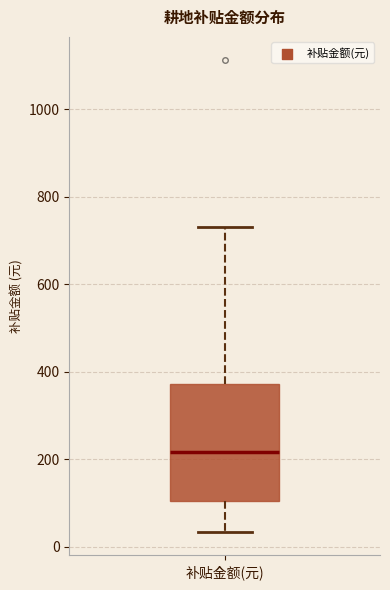

Read this box plot against the y-axis: the position of the median line, the range covered by the box, and the ends of both whiskers. The values are not printed on the chart, so give them approximately, as read against the axis.

median 220, box 100 to 380, whiskers 40 to 740